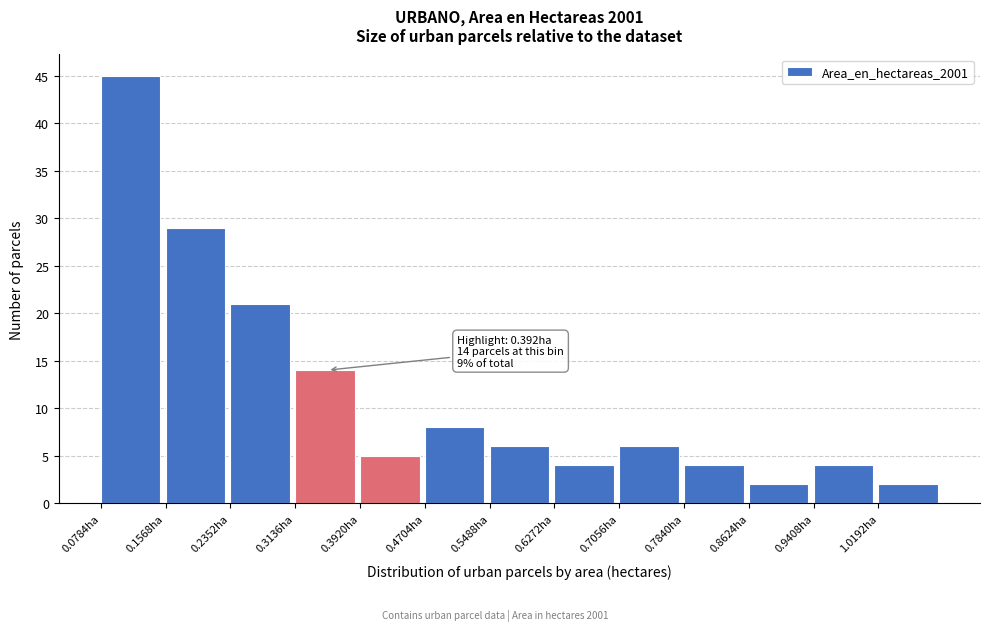

Over which range of the x-axis is the bar tallest?

0.08 to 0.16